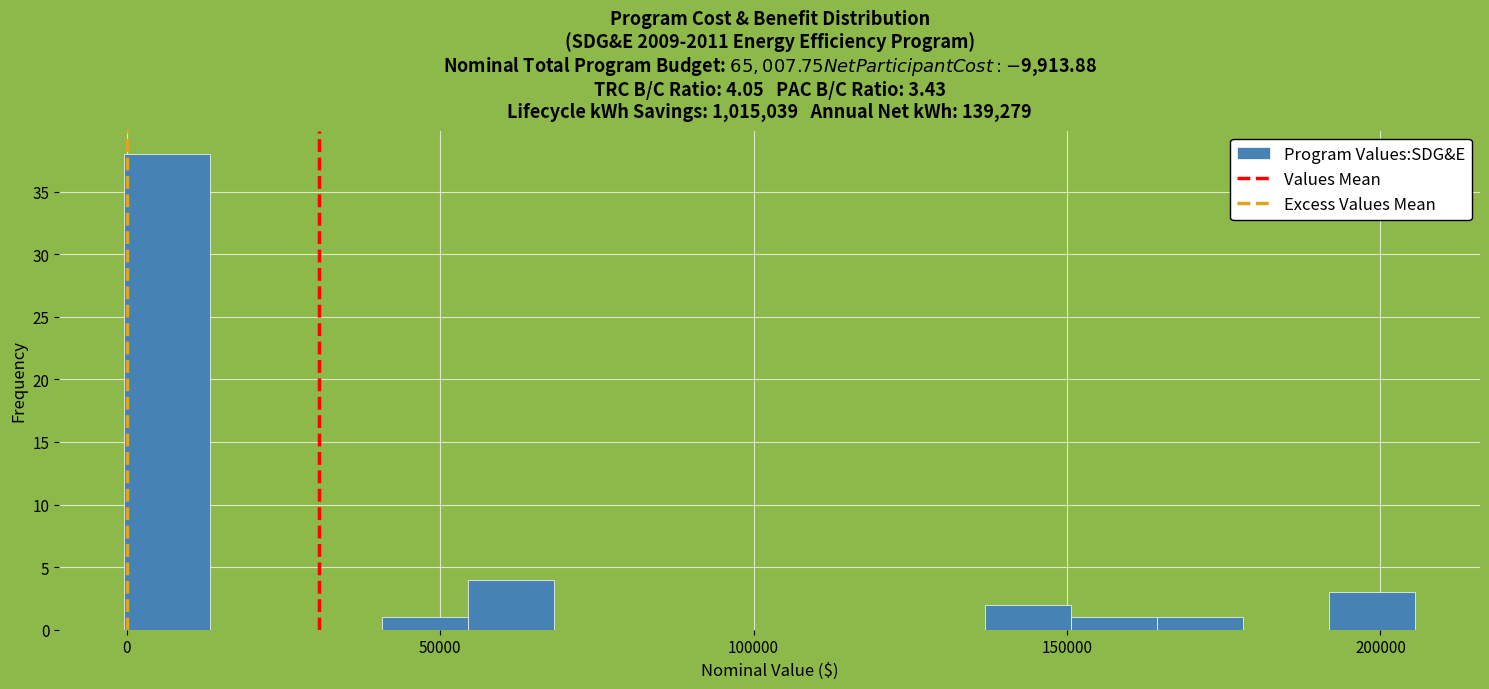

Read against the x-axis, roughly where is the centre of the tallest bar?

5000